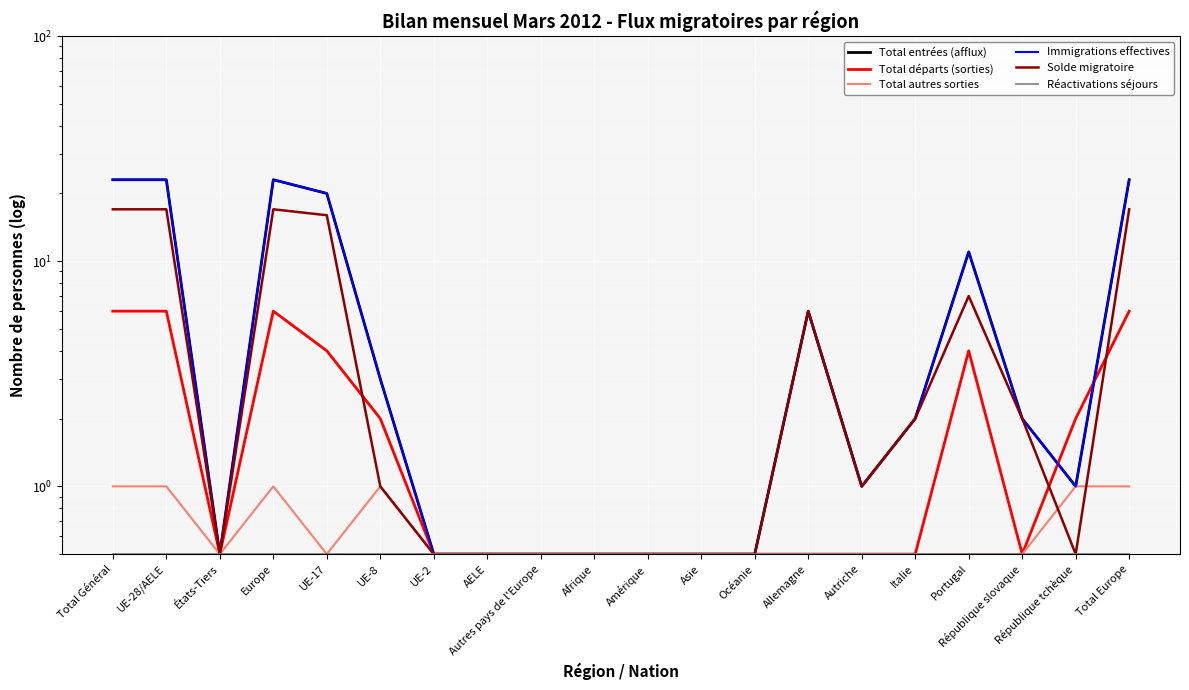

What is the sum of the Total autres sorties values at Océanie and Asie?

1.0